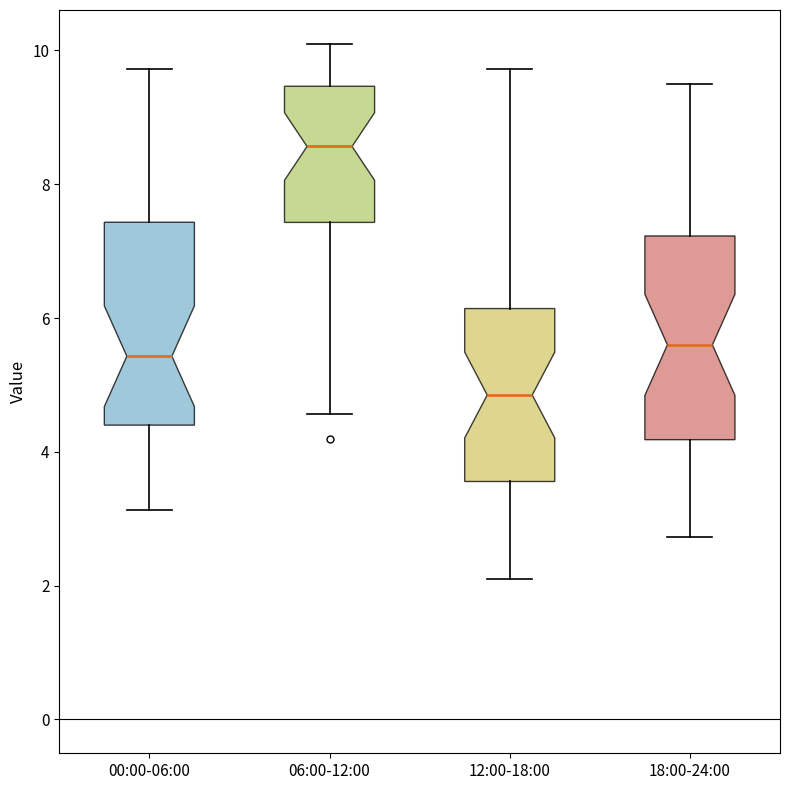

Which box has the lowest median line?

12:00-18:00